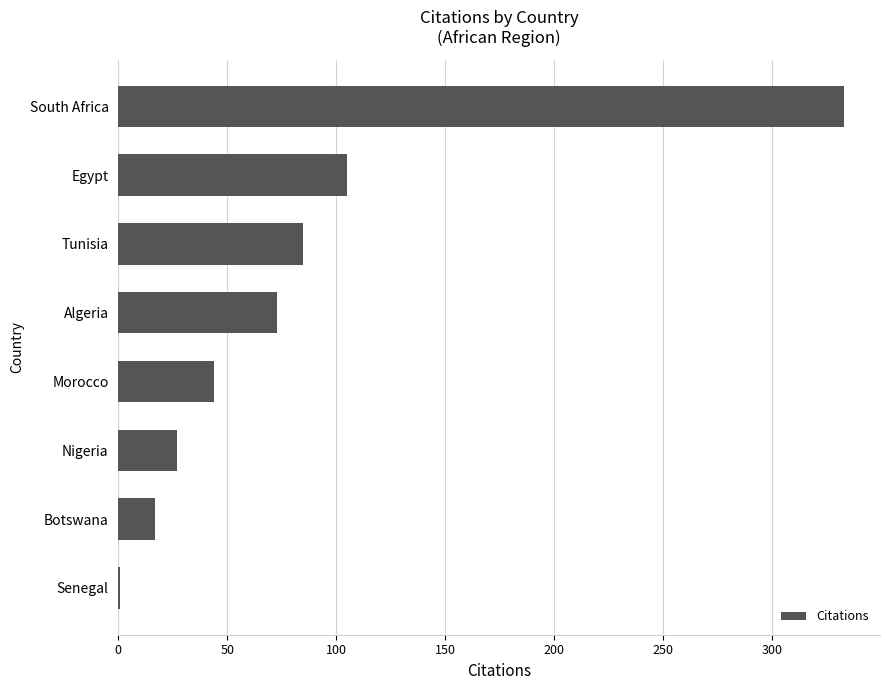

Is it true that the value at South Africa is 333?

True